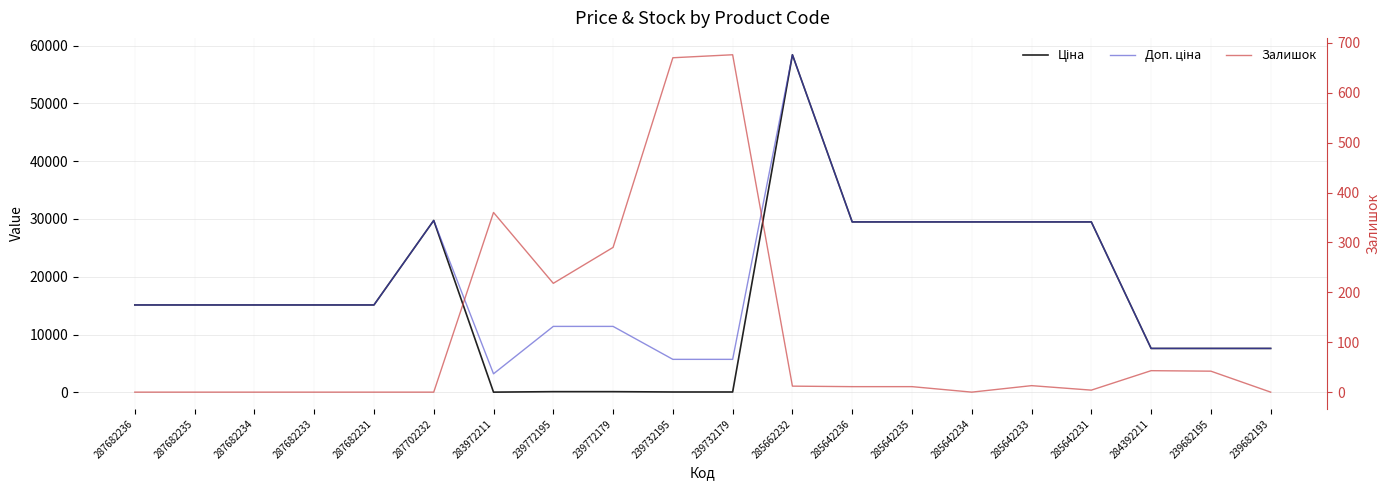

Reading left to right, transcribe all the data shown in this chart.

Ціна: 15120.0	15120.0	15120.0	15120.0	15120.0	29747.2	32.0	114.1	114.1	57.0	57.0	58426.5	29491.5	29491.5	29491.5	29491.5	29491.5	7596.5	7596.5	7596.5
Доп. ціна: 15120.0	15120.0	15120.0	15120.0	15120.0	29747.2	3205.0	11410.0	11410.0	5705.0	5705.0	58426.5	29491.5	29491.5	29491.5	29491.5	29491.5	7596.5	7596.5	7596.5
Залишок: 0.0	0.0	0.0	0.0	0.0	0.0	360.0	218.0	290.0	670.0	676.0	12.0	11.0	11.0	0.0	13.0	4.0	43.0	42.0	0.0